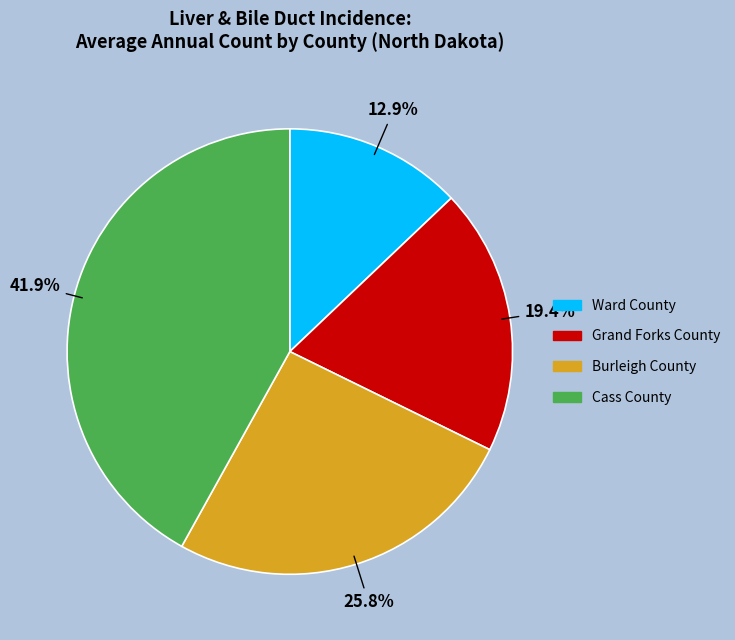

Count the number of slices in the pie.

4